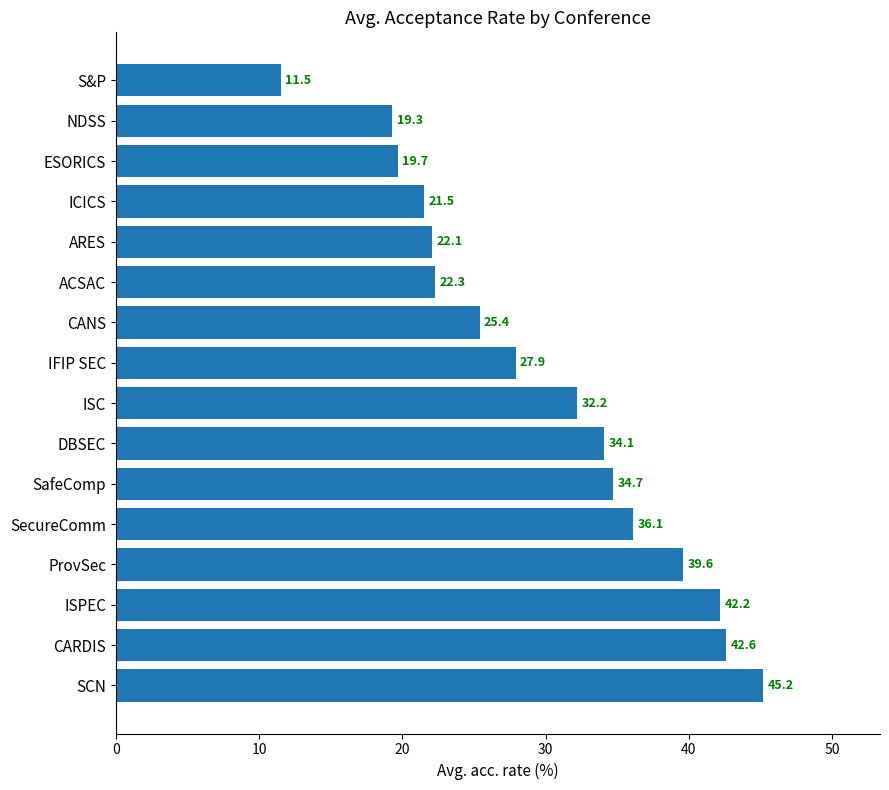

What is the change in value from ACSAC to DBSEC?

+11.8